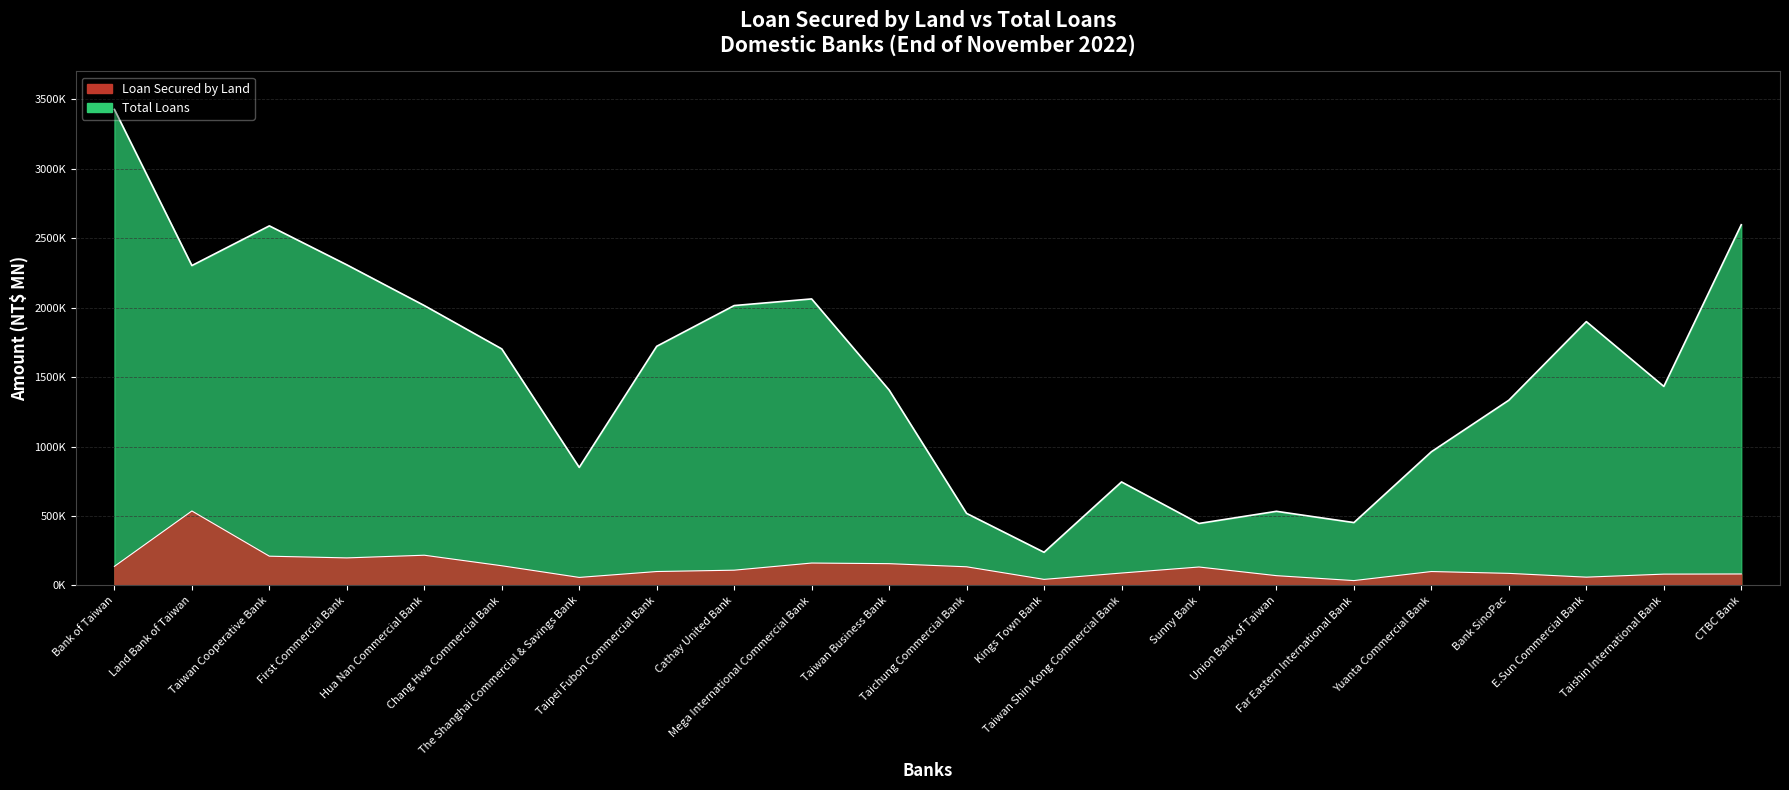

True or false: total_loans and loan_secured intersect in this chart.

False